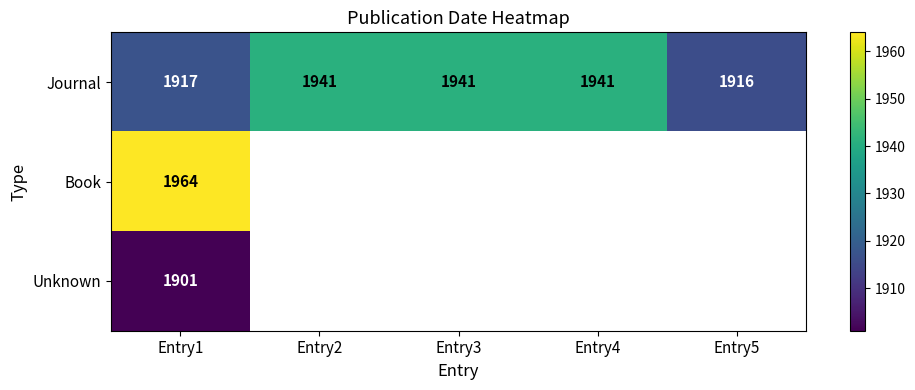

What value does the Journal series have at Entry3, to the nearest 5?

1940